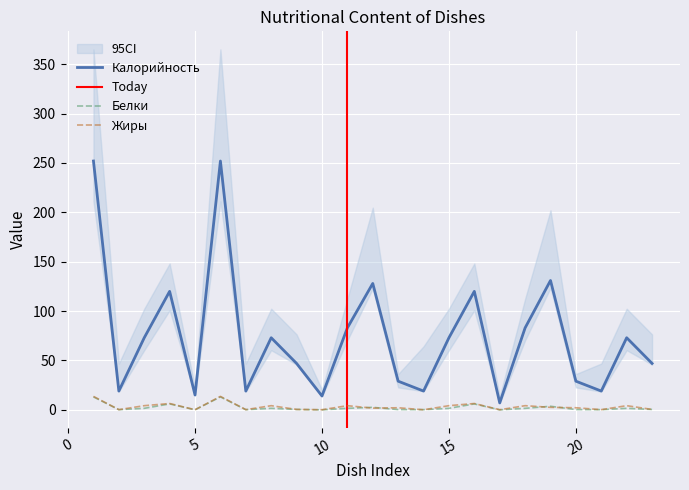

True or false: Белки has more than 1 points higher than both neighbors.

True